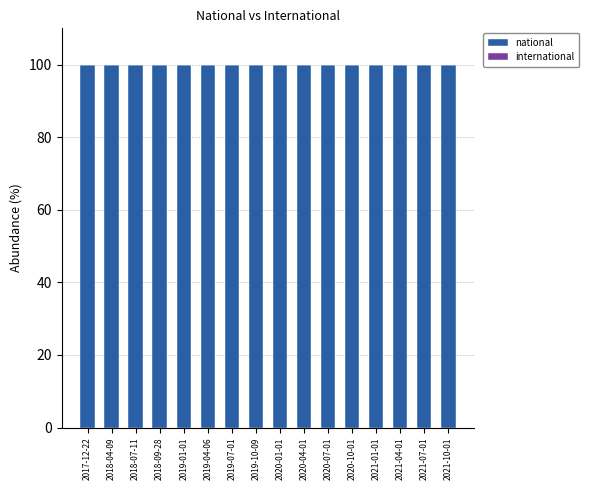

What is the highest value of the national series?

99.8